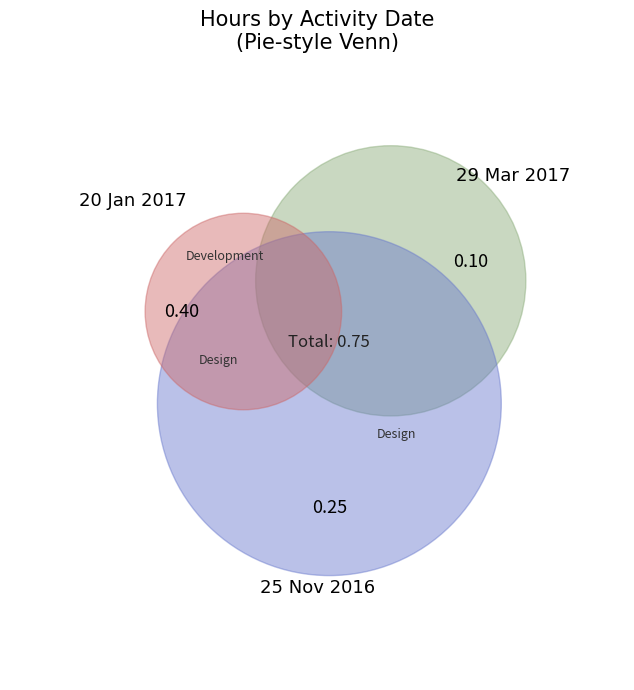

To the nearest percent, what is the difference between the 29 Mar 2017 and 25 Nov 2016 slice percentages?

20%